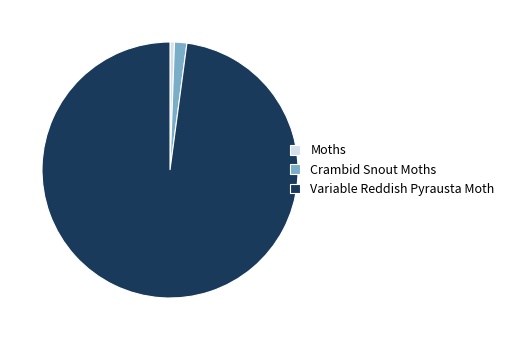

Approximately how many times larger is the value at Moths compared to Crambid Snout Moths?

0.4